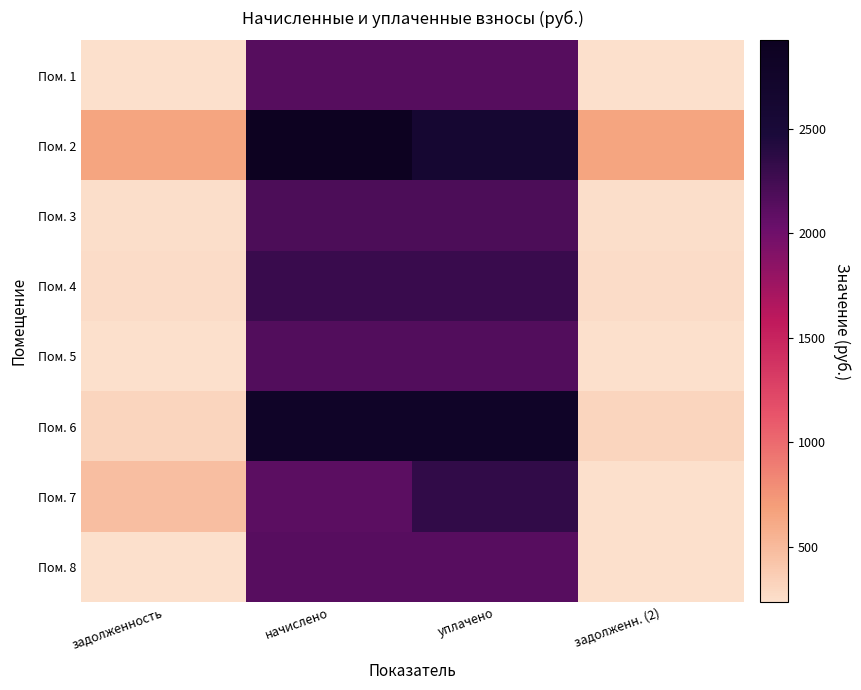

What is the spread (max minus min) of values at начислено?

819.7